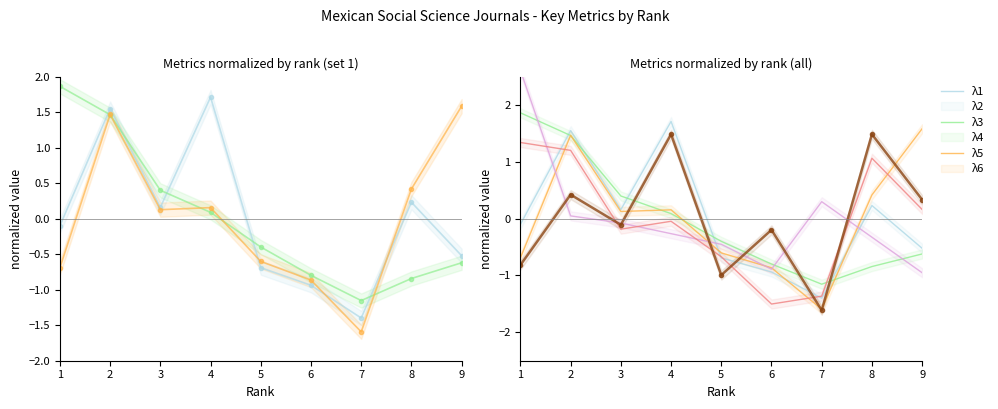

What is the smallest value displayed?

-1.6